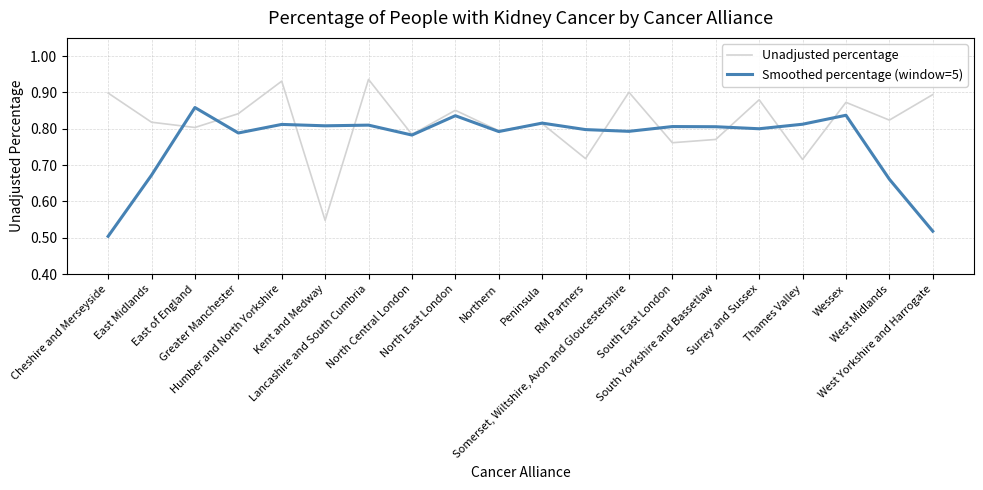

At Somerset, Wiltshire, Avon and Gloucestershire, list the series in order from largest to smallest.

Unadjusted percentage, Smoothed percentage (window=5)